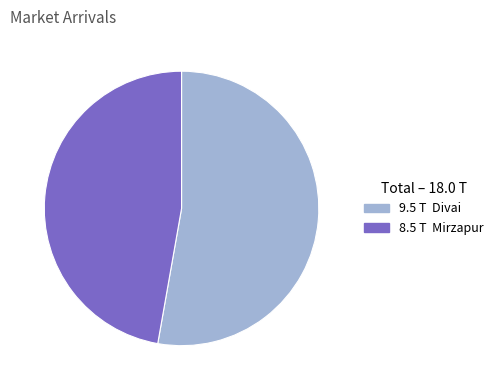

Is there a majority slice in this chart?

Yes